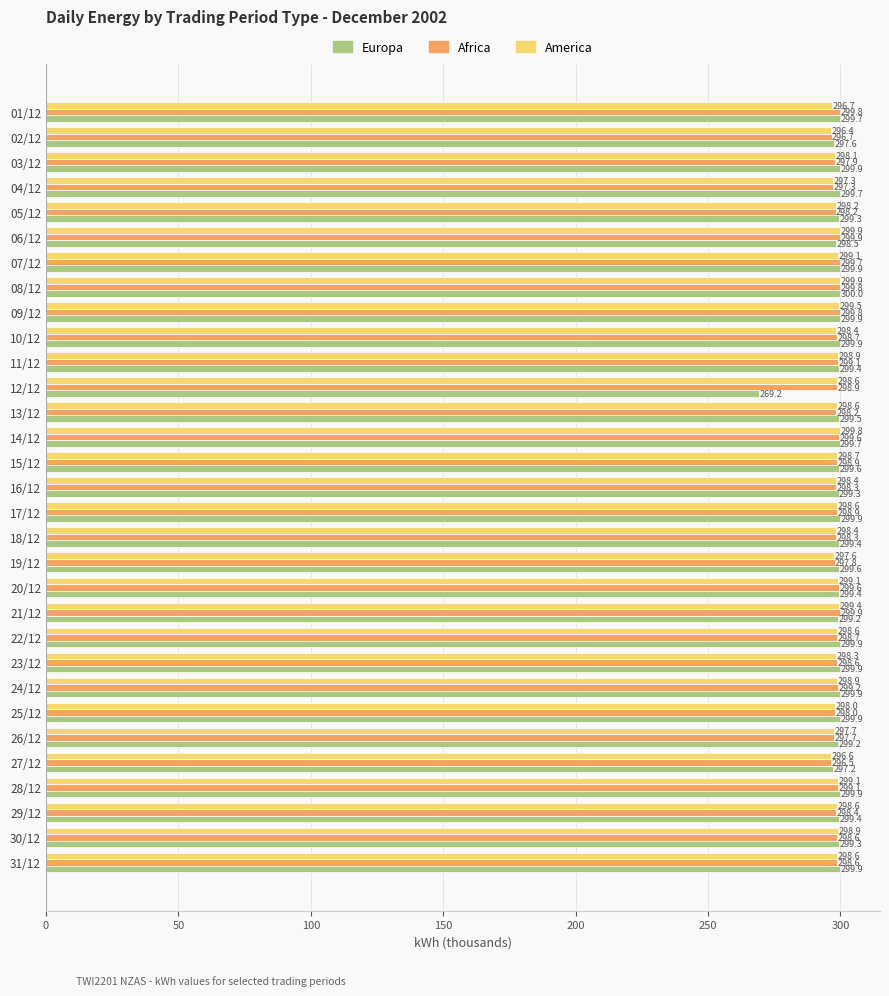

What is the difference between the maximum and minimum values in the Africa series?

3.4